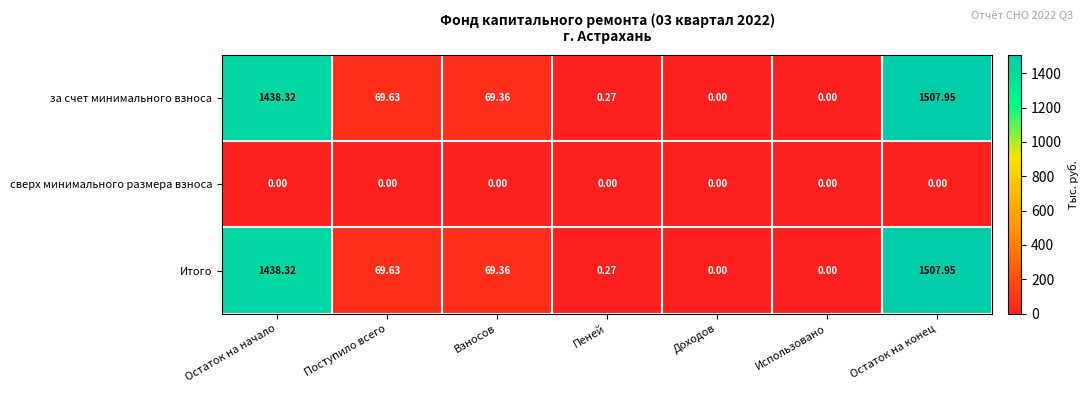

At which label does Итого first exceed 69?

Остаток на начало